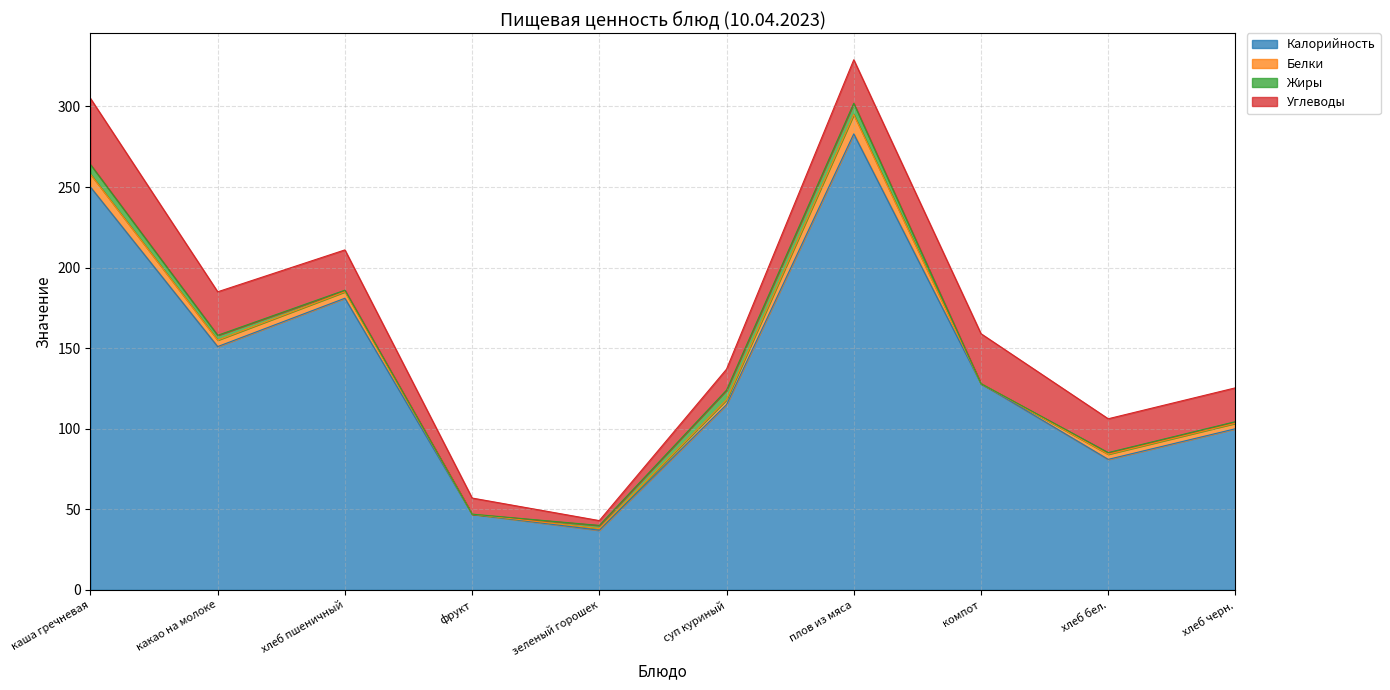

Is it true that Калорийность equals 128.0 at компот?

True